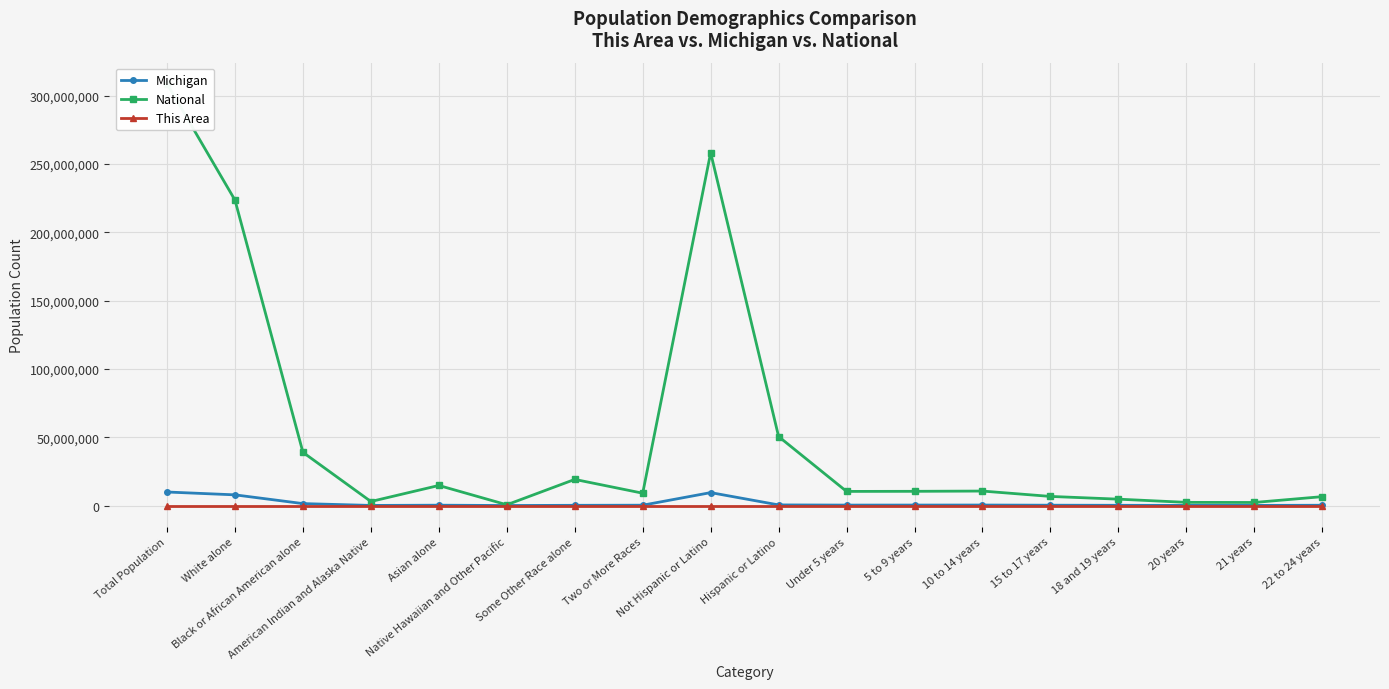

Where is the first local maximum for Michigan?

Asian alone